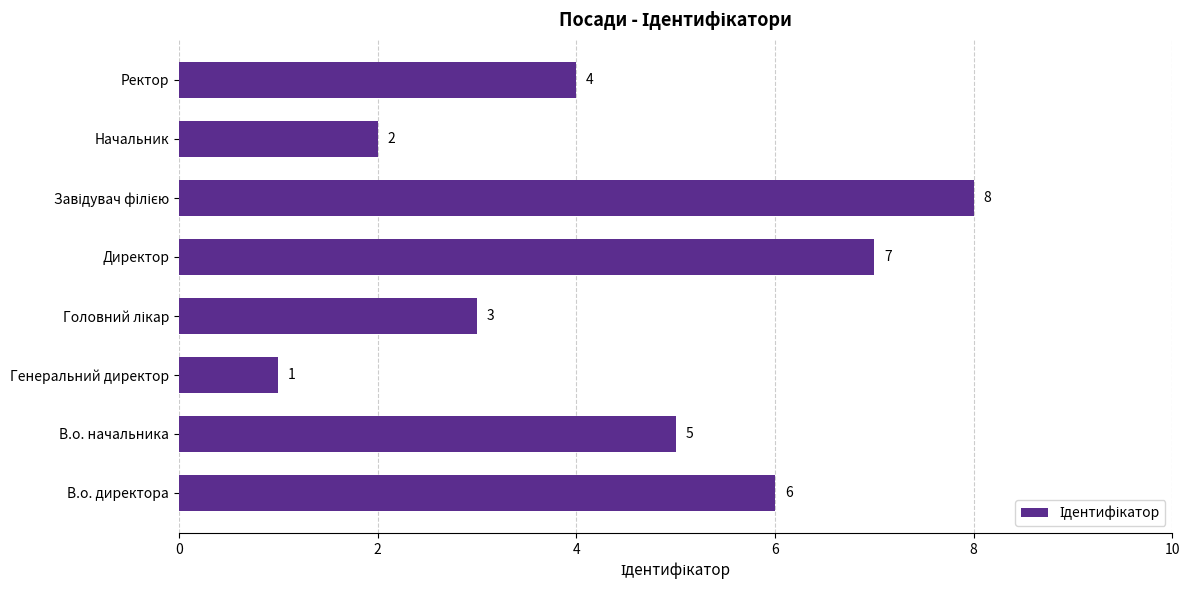

Count the number of categories in the chart.

8